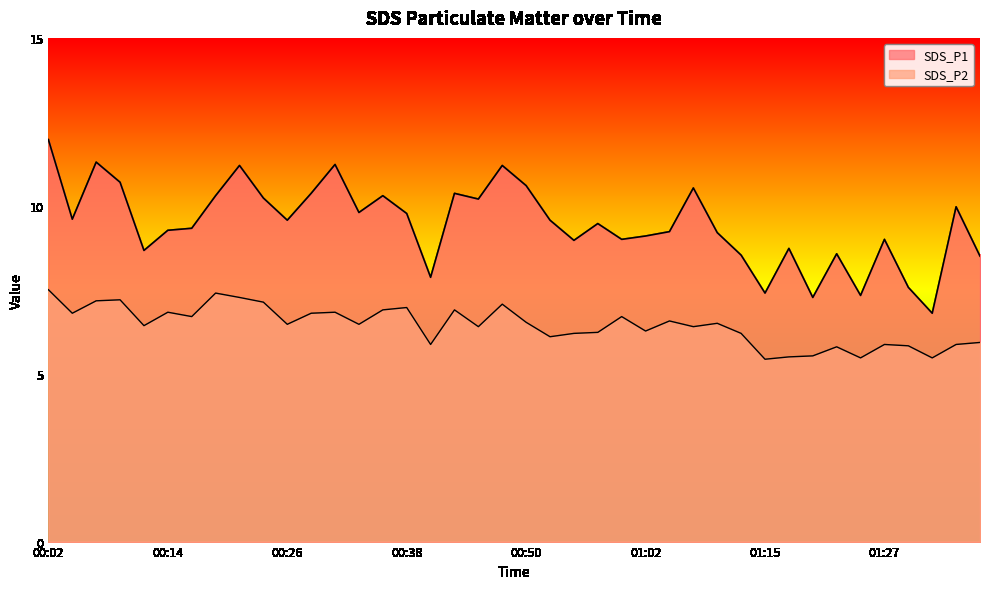

The SDS_P1 series shows 7.3 at 01:24. True or false?

True